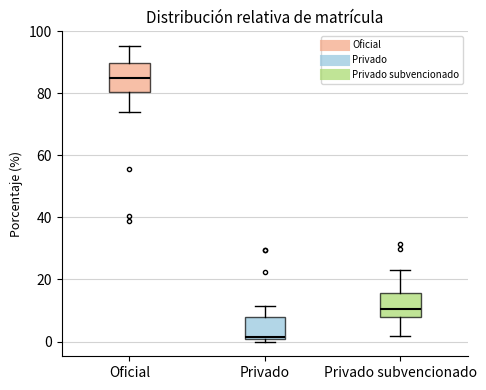

Where does the upper whisker of the box for Privado subvencionado end on the y-axis? The values are not printed on the chart, so give them approximately, as read against the axis.

22